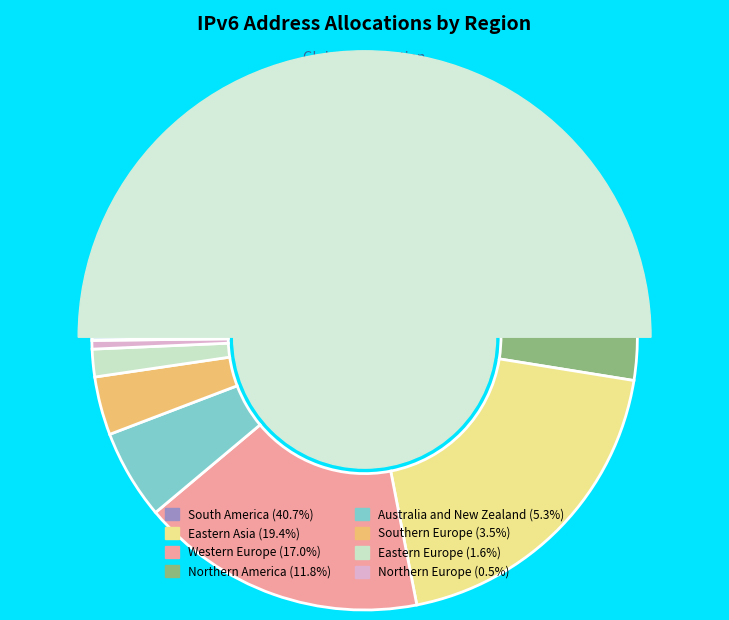

Does any single category account for the majority?

No